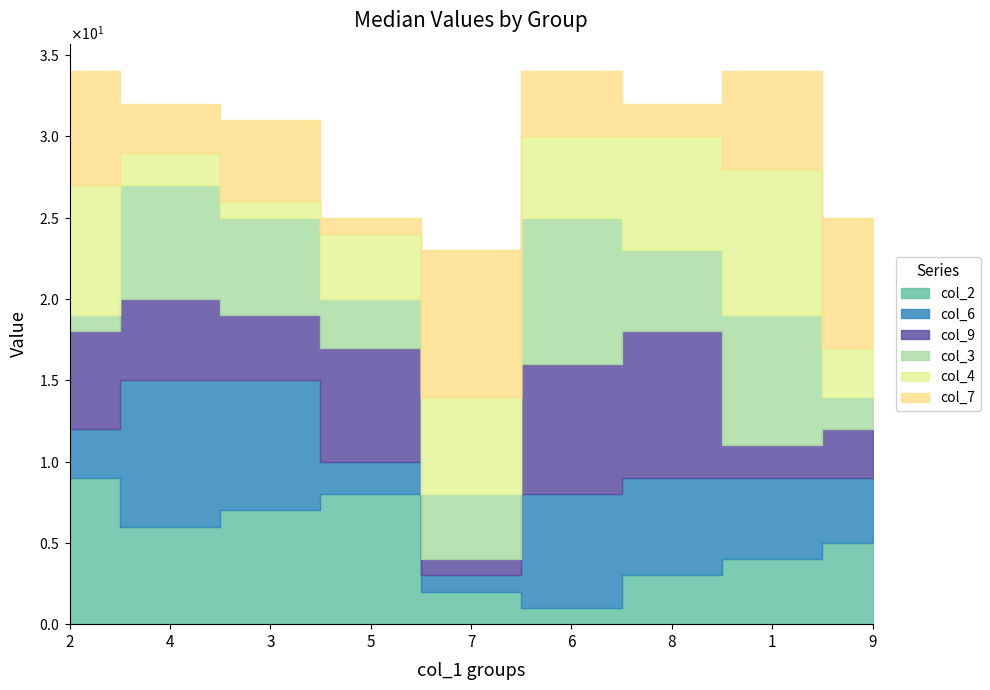

Between which two adjacent categories do col_4 and col_9 first intersect?

2 and 4